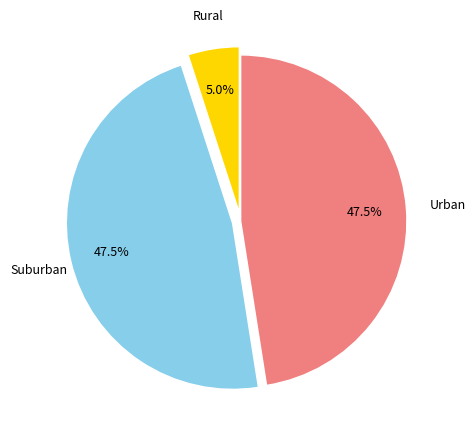

What percentage is NOT represented by Suburban?

52.5%